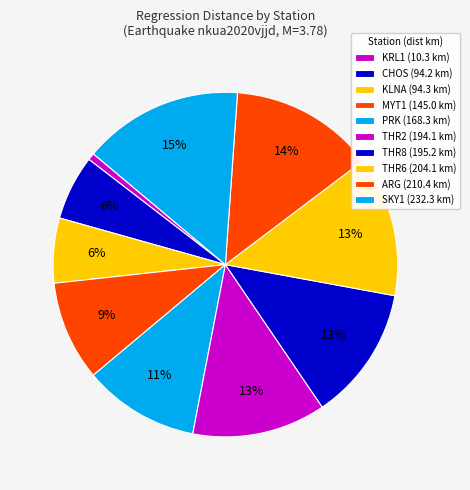

Count the number of slices in the pie.

10